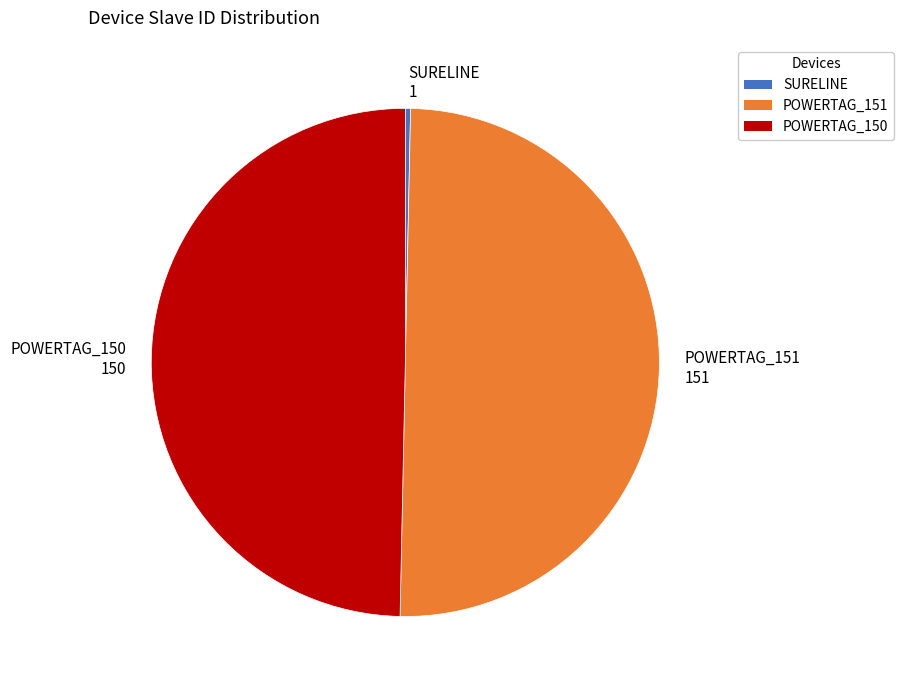

What is the ratio of the value at POWERTAG_150 to the value at POWERTAG_151?

1.0